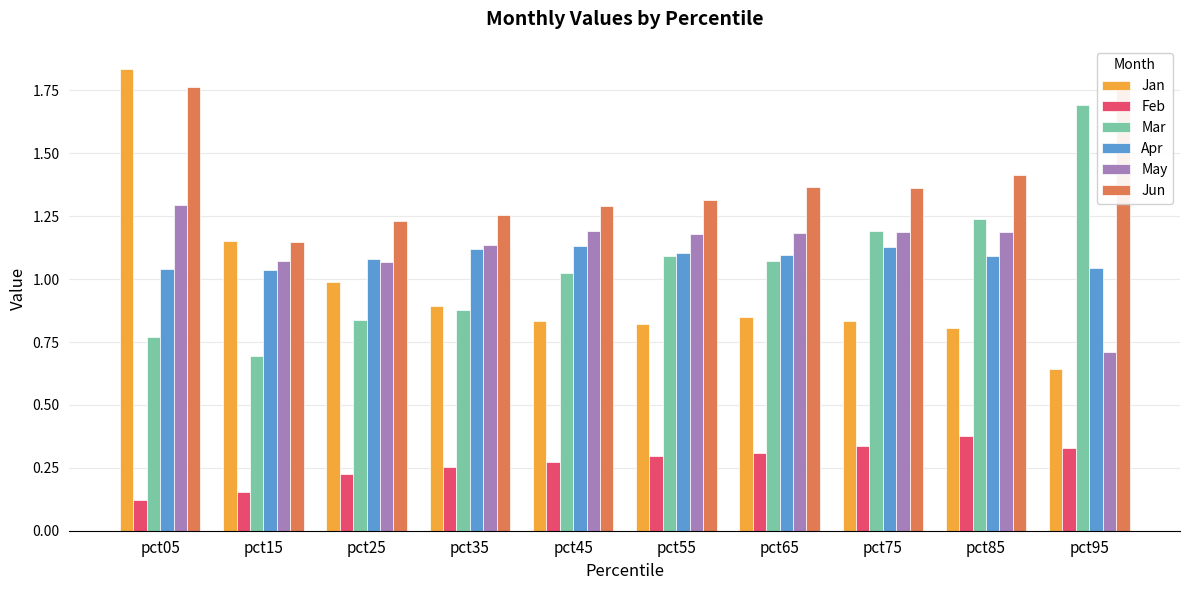

Reading left to right, transcribe all the data shown in this chart.

Jan: pct05=1.8	pct15=1.2	pct25=1.0	pct35=0.9	pct45=0.8	pct55=0.8	pct65=0.8	pct75=0.8	pct85=0.8	pct95=0.6
Feb: pct05=0.1	pct15=0.2	pct25=0.2	pct35=0.3	pct45=0.3	pct55=0.3	pct65=0.3	pct75=0.3	pct85=0.4	pct95=0.3
Mar: pct05=0.8	pct15=0.7	pct25=0.8	pct35=0.9	pct45=1.0	pct55=1.1	pct65=1.1	pct75=1.2	pct85=1.2	pct95=1.7
Apr: pct05=1.0	pct15=1.0	pct25=1.1	pct35=1.1	pct45=1.1	pct55=1.1	pct65=1.1	pct75=1.1	pct85=1.1	pct95=1.0
May: pct05=1.3	pct15=1.1	pct25=1.1	pct35=1.1	pct45=1.2	pct55=1.2	pct65=1.2	pct75=1.2	pct85=1.2	pct95=0.7
Jun: pct05=1.8	pct15=1.1	pct25=1.2	pct35=1.3	pct45=1.3	pct55=1.3	pct65=1.4	pct75=1.4	pct85=1.4	pct95=1.8